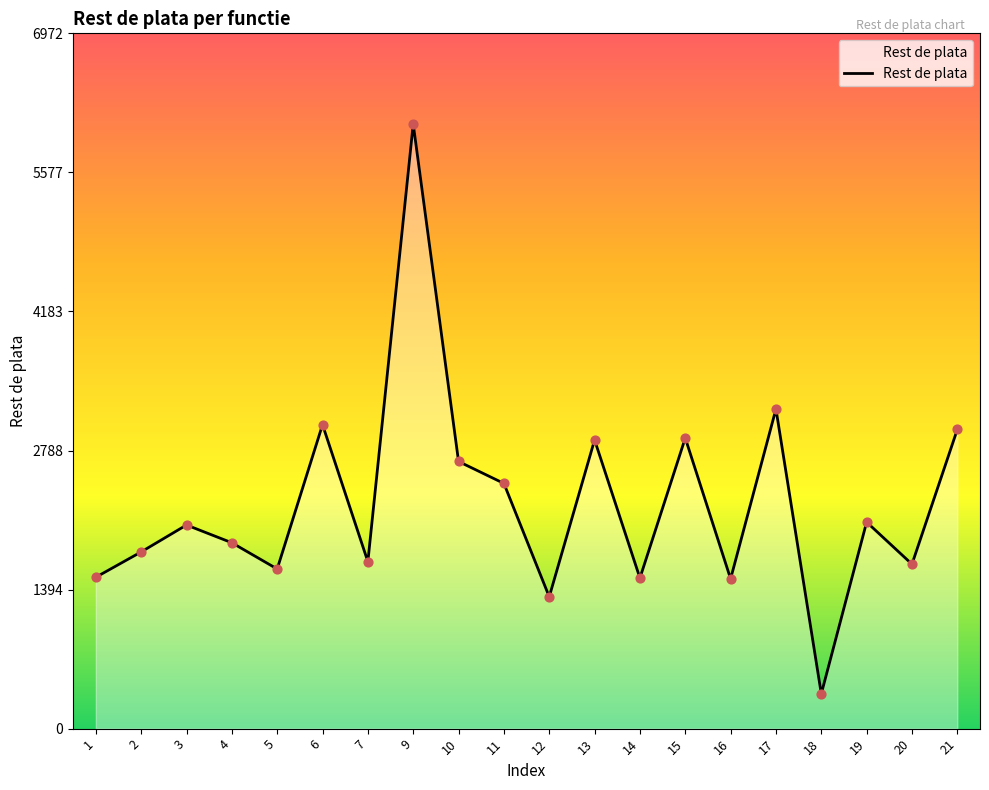

Approximately how many times larger is the value at 4 compared to 15?

0.6